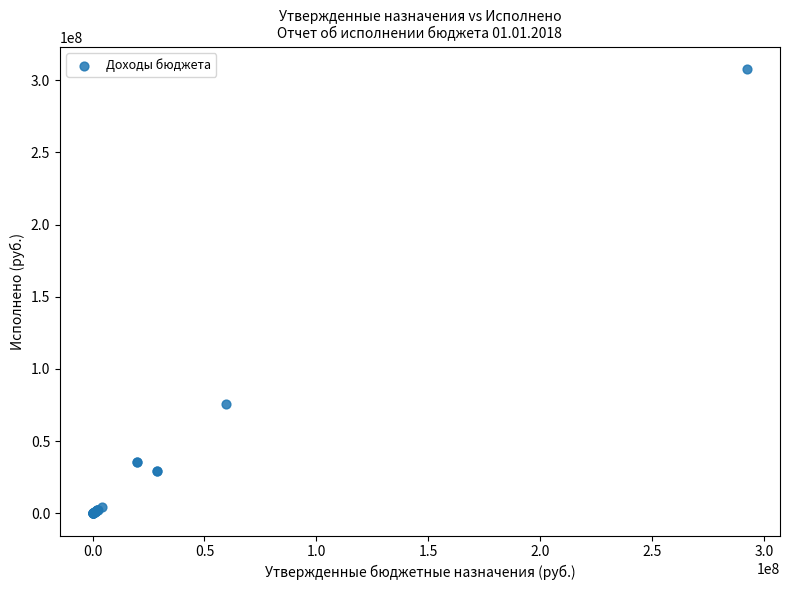

What Y value in the scatter plot is closest to 153871993?

75980245.9